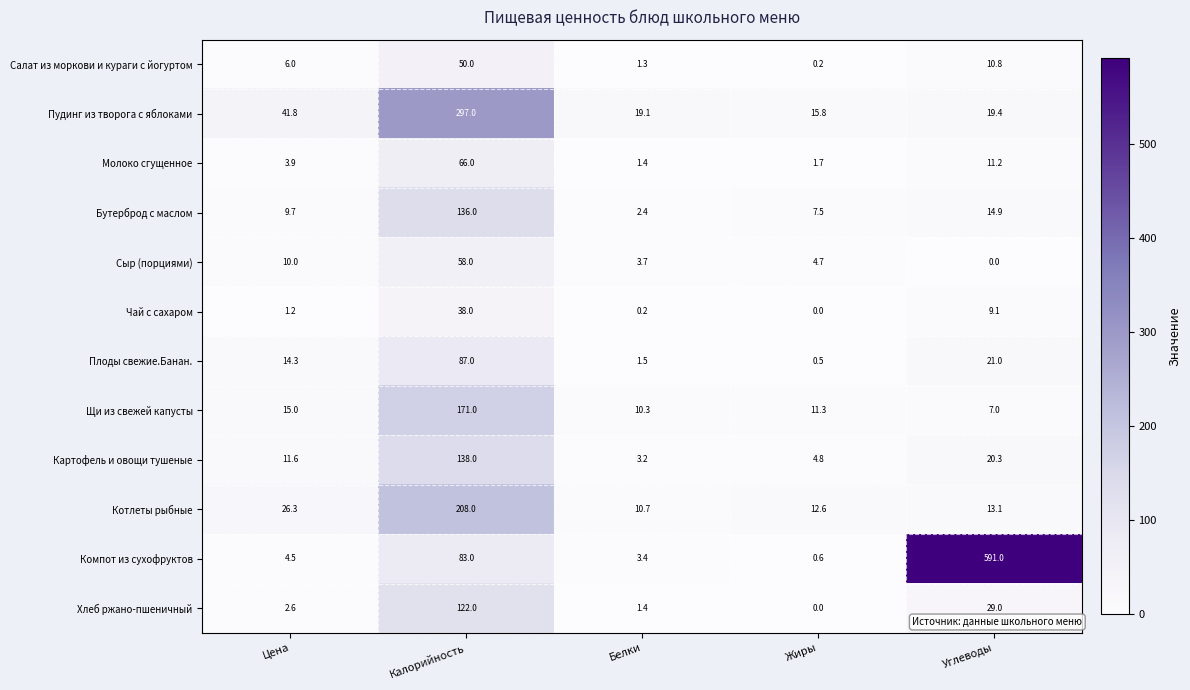

Which series changed the most between Цена and Белки?

Пудинг из творога с яблоками